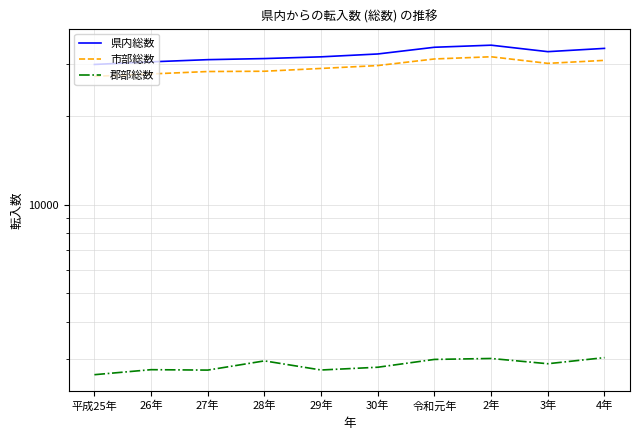

What is the value of the 市部総数 point at the 5th from the left?

28982